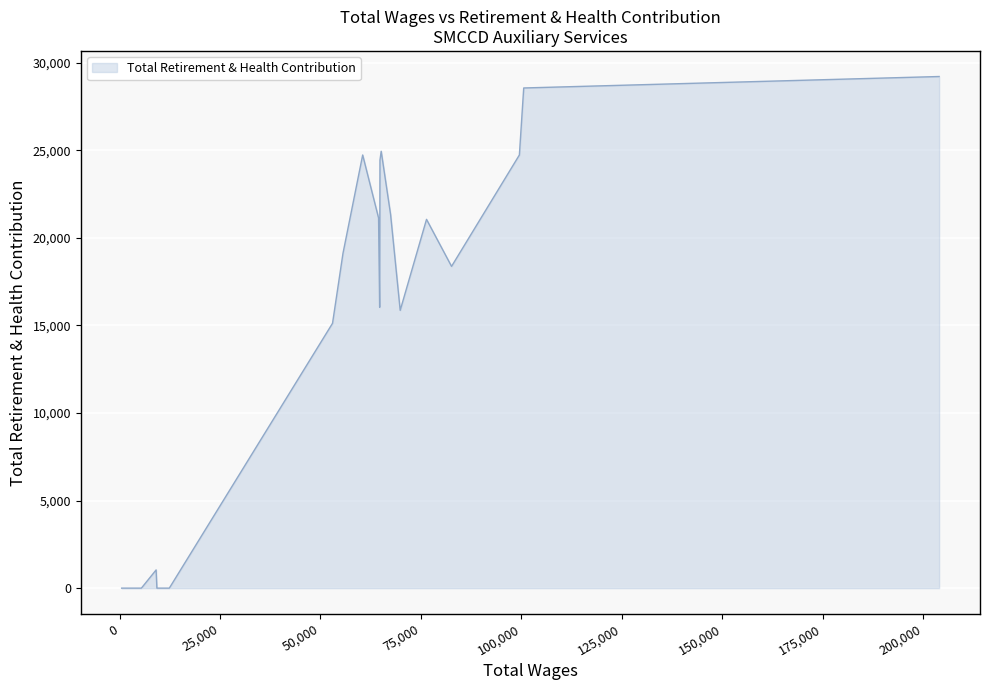

What is the greatest value displayed?

29208